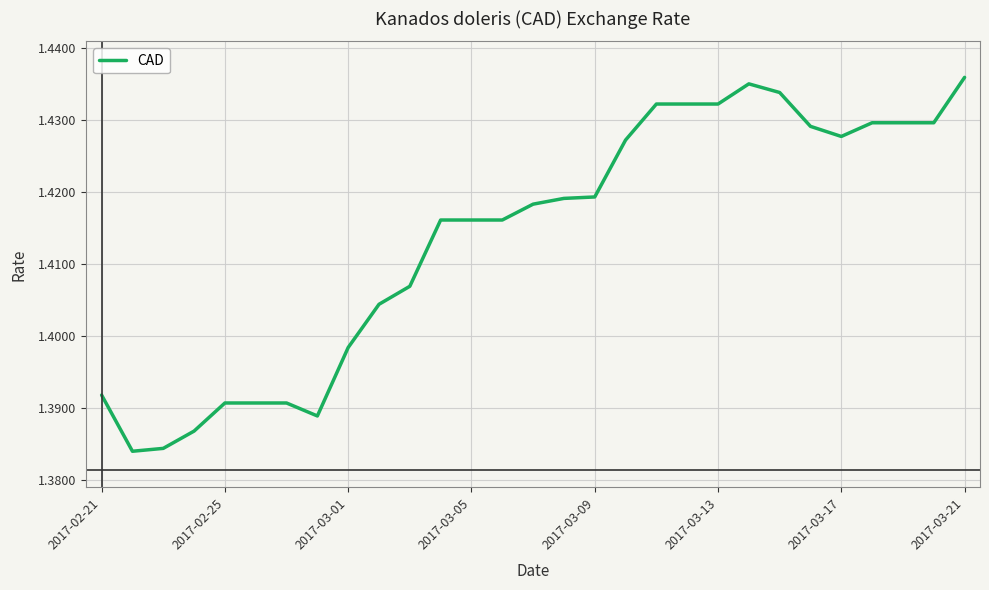

The chart shows a value of 0.6 at 2017-03-21. True or false?

False